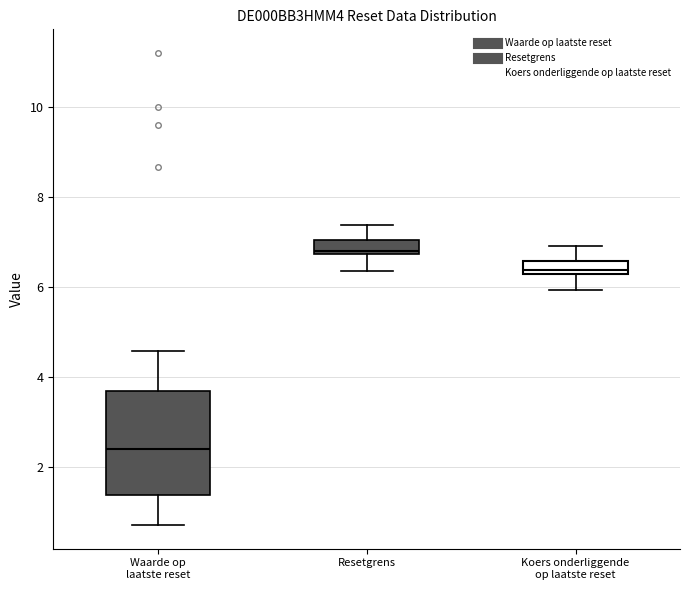

Which box is the tallest, from its lower edge to its upper edge?

Waarde op laatste reset